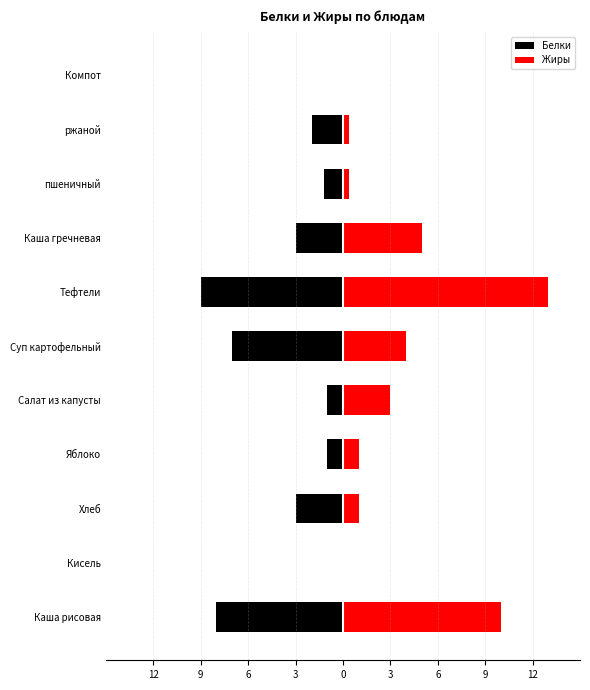

Count the number of data series in this chart.

2